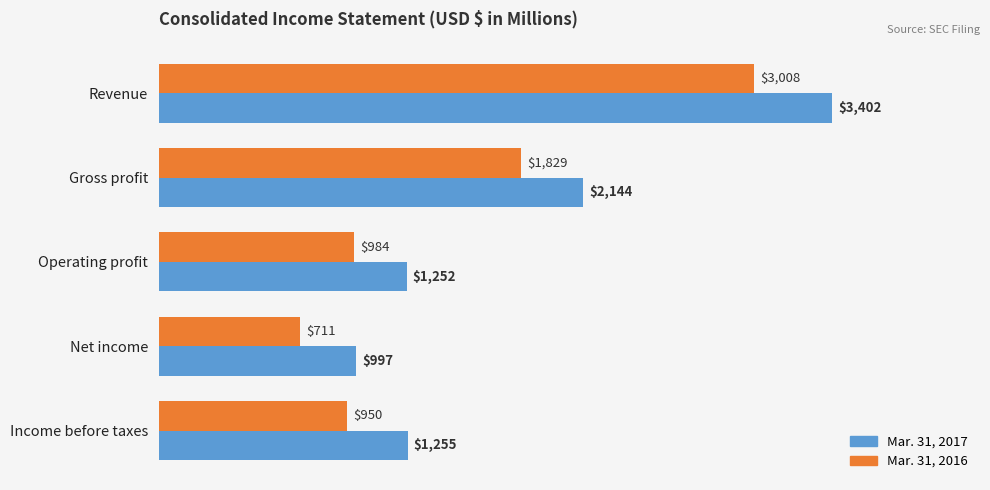

List the series in order of their overall mean, highest first.

Mar. 31, 2017, Mar. 31, 2016